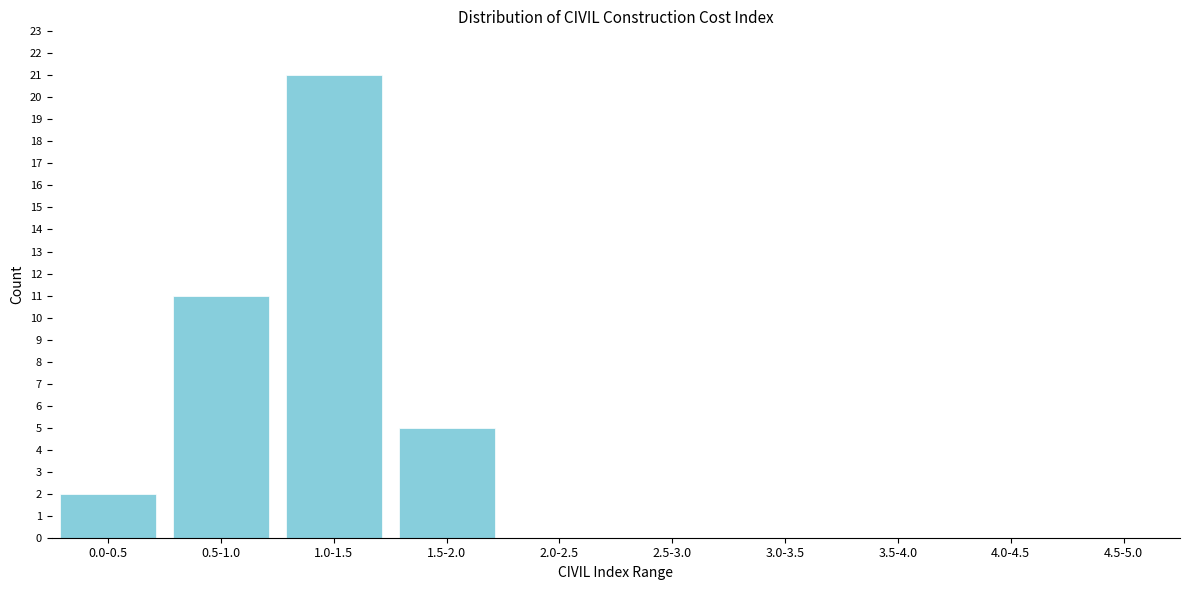

Reading left to right, list all the values displayed in this chart.

0.0-0.5=2	0.5-1.0=11	1.0-1.5=21	1.5-2.0=5	2.0-2.5=0	2.5-3.0=0	3.0-3.5=0	3.5-4.0=0	4.0-4.5=0	4.5-5.0=0